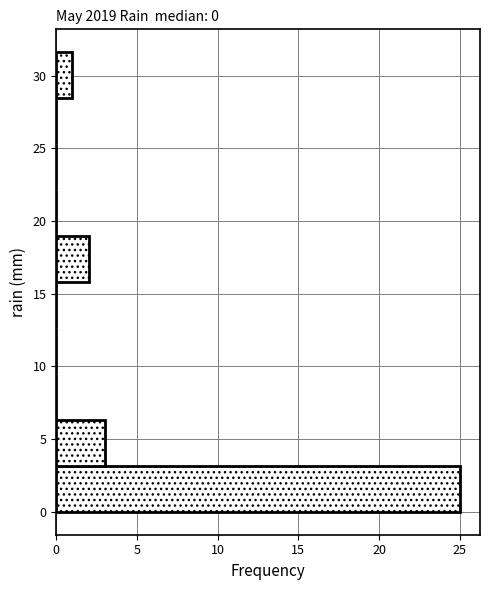

Over which range of the y-axis is the bar longest?

0.0 to 3.0